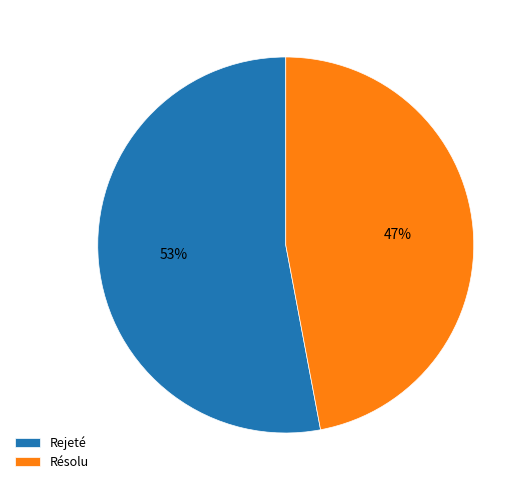

Count the number of slices in the pie.

2